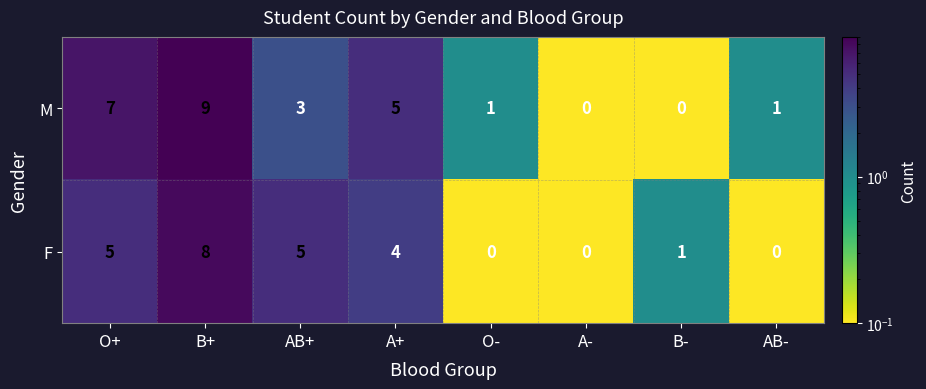

What is the average value of the M series?

3